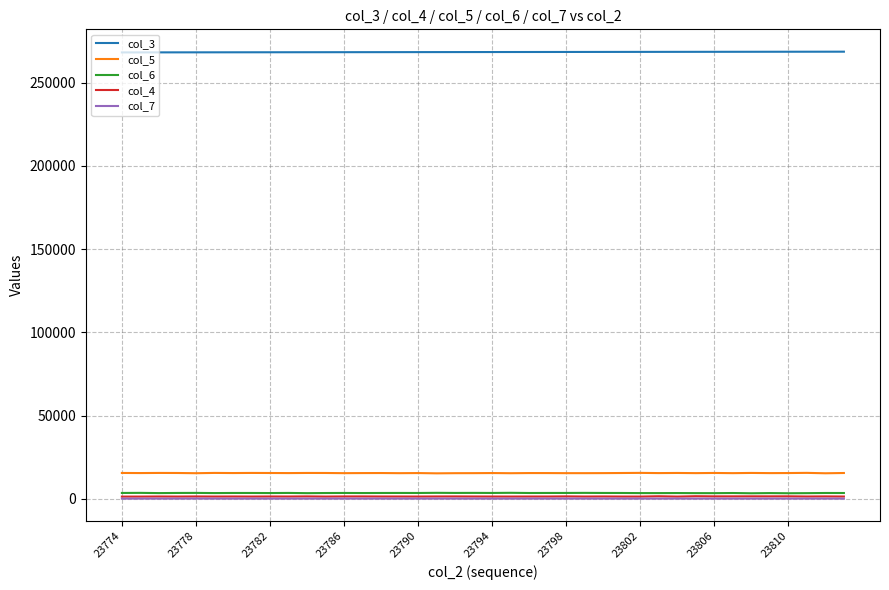

Which series has the largest total across all categories?

col_3